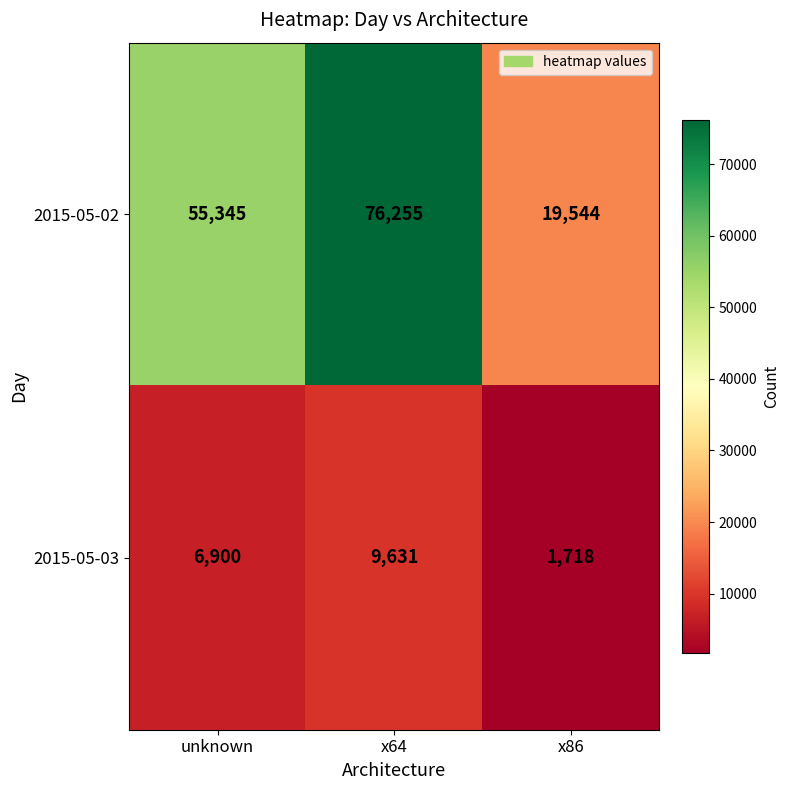

The 2015-05-03 series shows 5271 at x64. True or false?

False